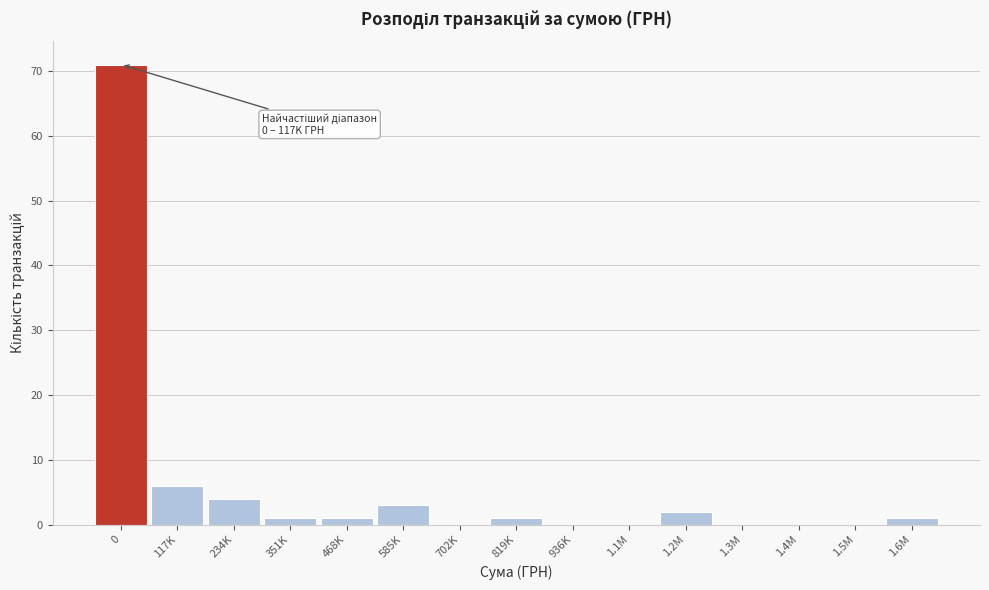

Reading left to right, transcribe all the data shown in this chart.

0=71	117K=6	234K=4	351K=1	468K=1	585K=3	702K=0	819K=1	936K=0	1.1M=0	1.2M=2	1.3M=0	1.4M=0	1.5M=0	1.6M=1